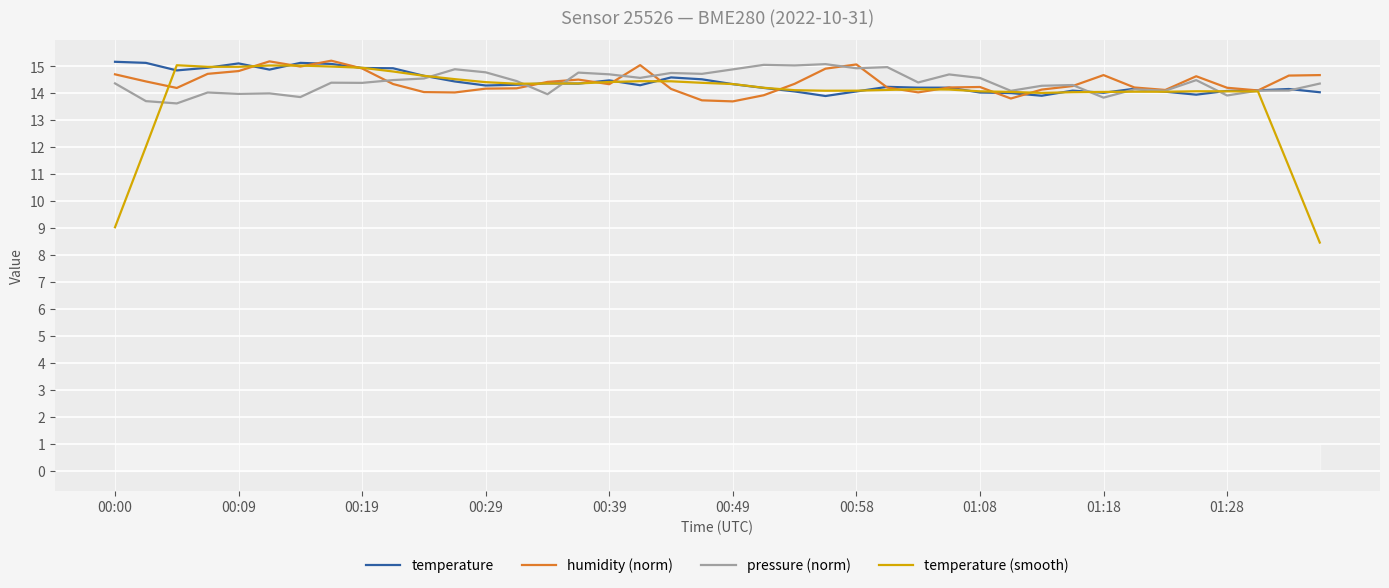

True or false: pressure (norm) has a value of 22.2 at 00:49.

False